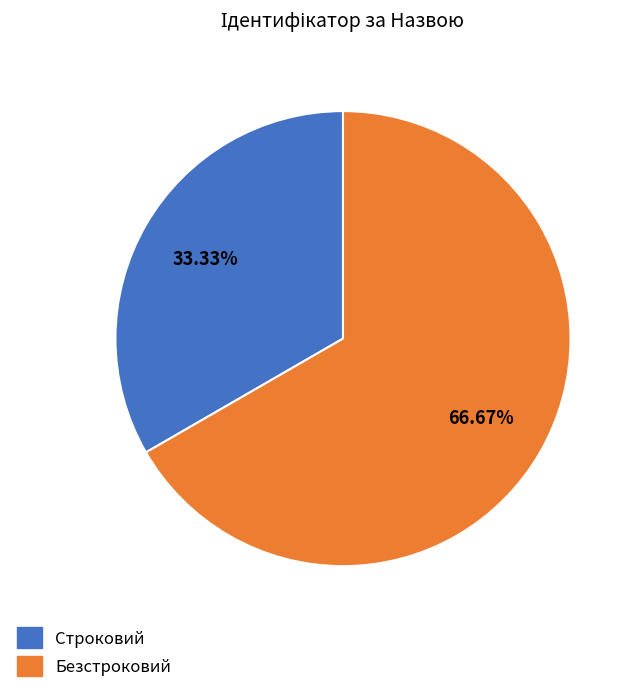

Is it true that Безстроковий is 73% of the pie?

False